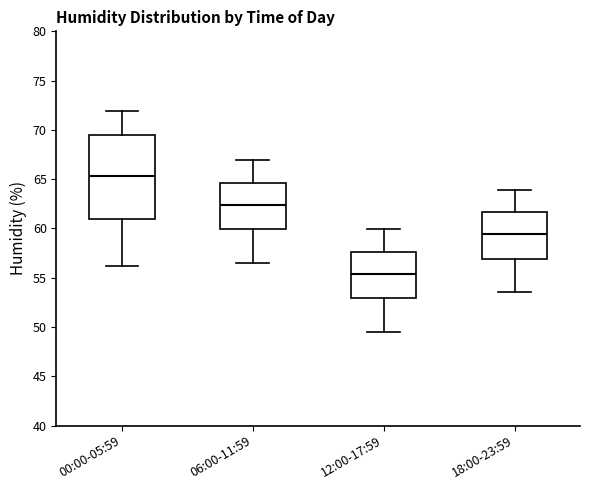

Reading left to right, transcribe this box plot: for each box, give where its median line is, the range the box spans, and where its two whiskers end, as read against the y-axis. The values are not printed on the chart, so give them approximately, as read against the axis.

00:00-05:59: median 65.5, box 61.0 to 69.5, whiskers 56.0 to 72.0
06:00-11:59: median 62.5, box 60.0 to 64.5, whiskers 56.5 to 67.0
12:00-17:59: median 55.5, box 53.0 to 57.5, whiskers 49.5 to 60.0
18:00-23:59: median 59.5, box 57.0 to 61.5, whiskers 53.5 to 64.0